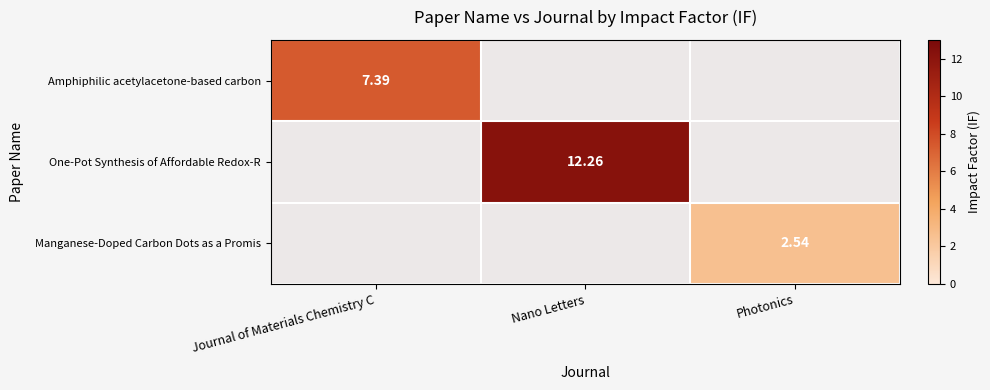

Which series changed the most between Nano Letters and Photonics?

One-Pot Synthesis of Affordable Redox-R